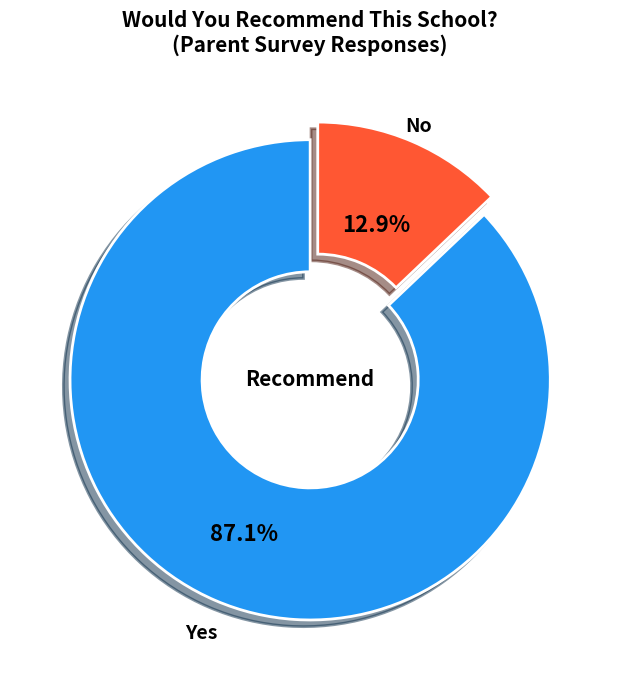

Is there any slice that represents more than half of the pie?

Yes